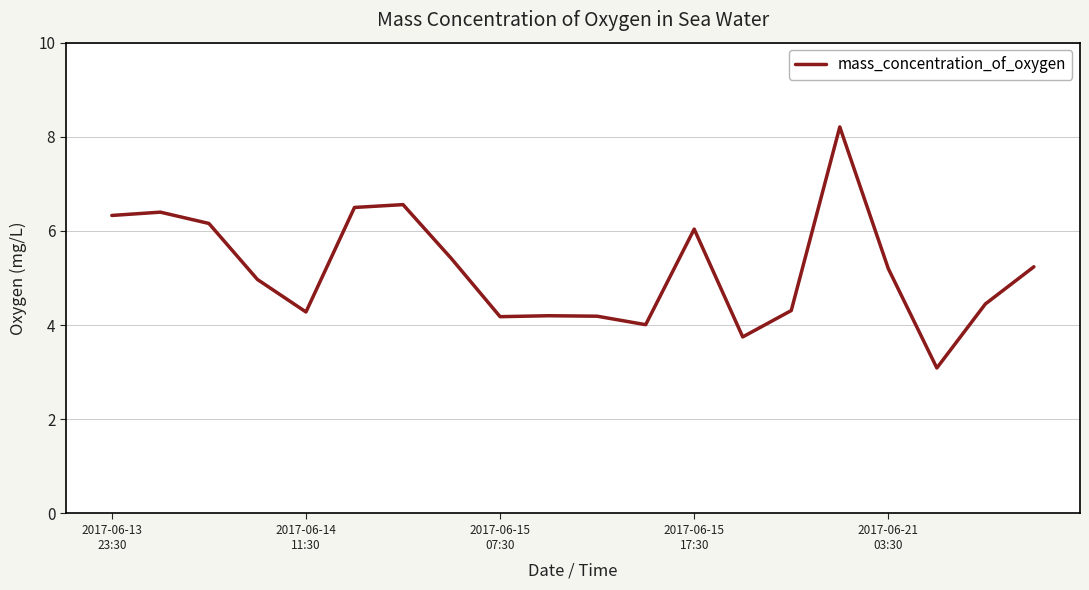

What is the difference between the second highest and minimum values?

3.5